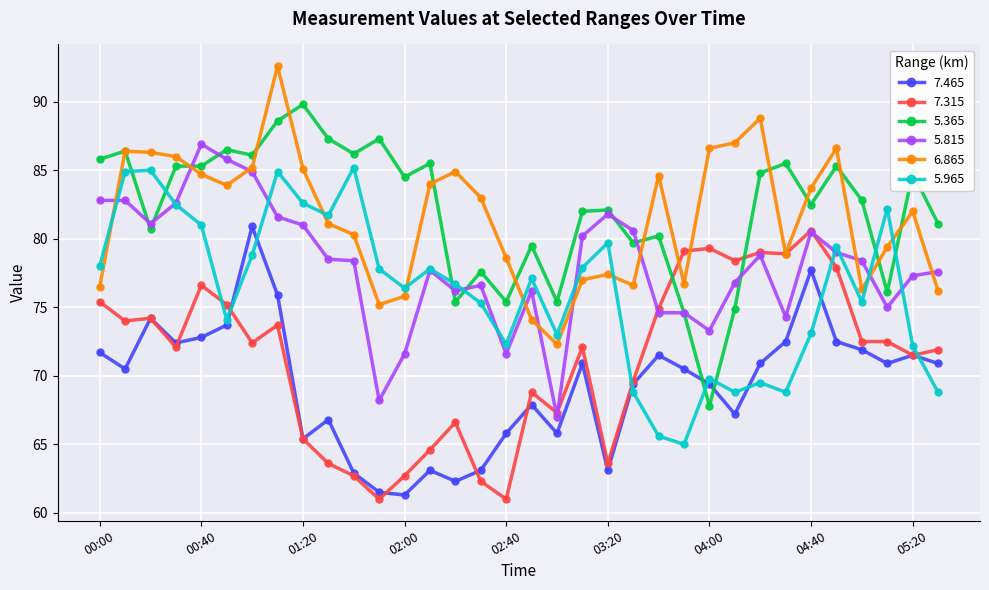

What are all the series names shown in the legend?

7.465, 7.315, 5.365, 5.815, 6.865, 5.965